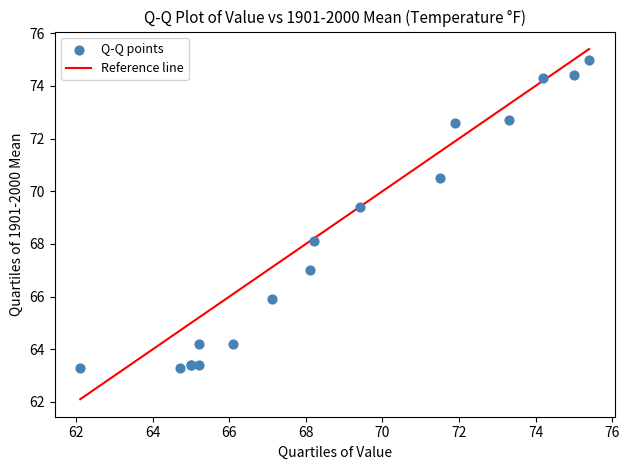

What Y value in the scatter plot is closest to 69?

69.4